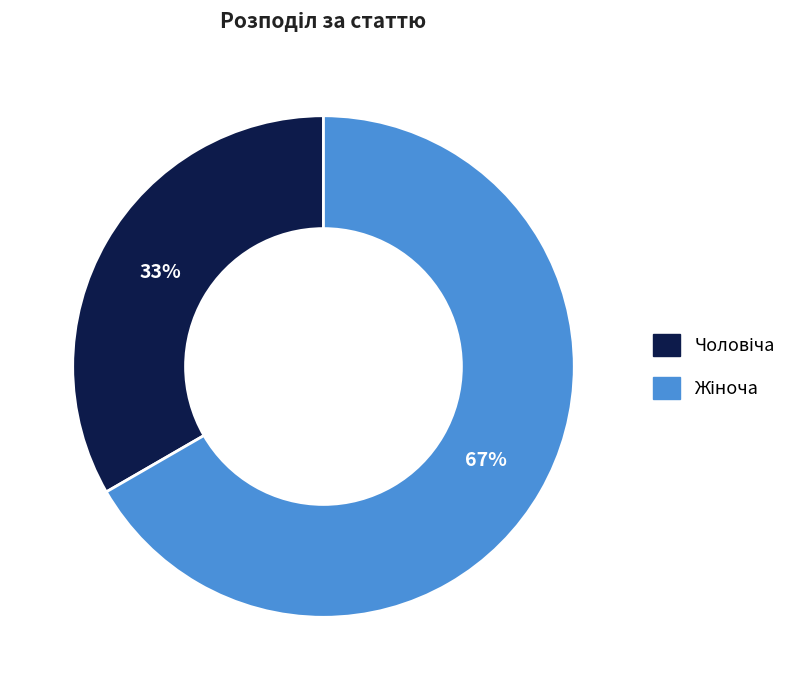

To the nearest percent, what is the average slice percentage?

50%